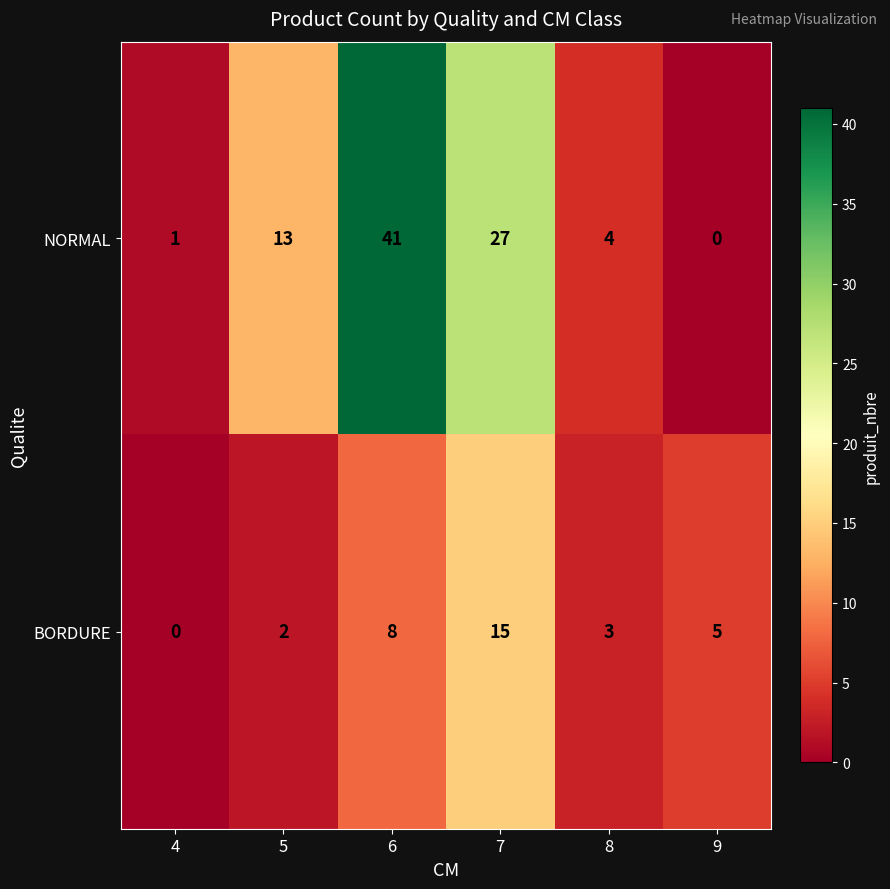

How many values in the NORMAL series are below 13?

3